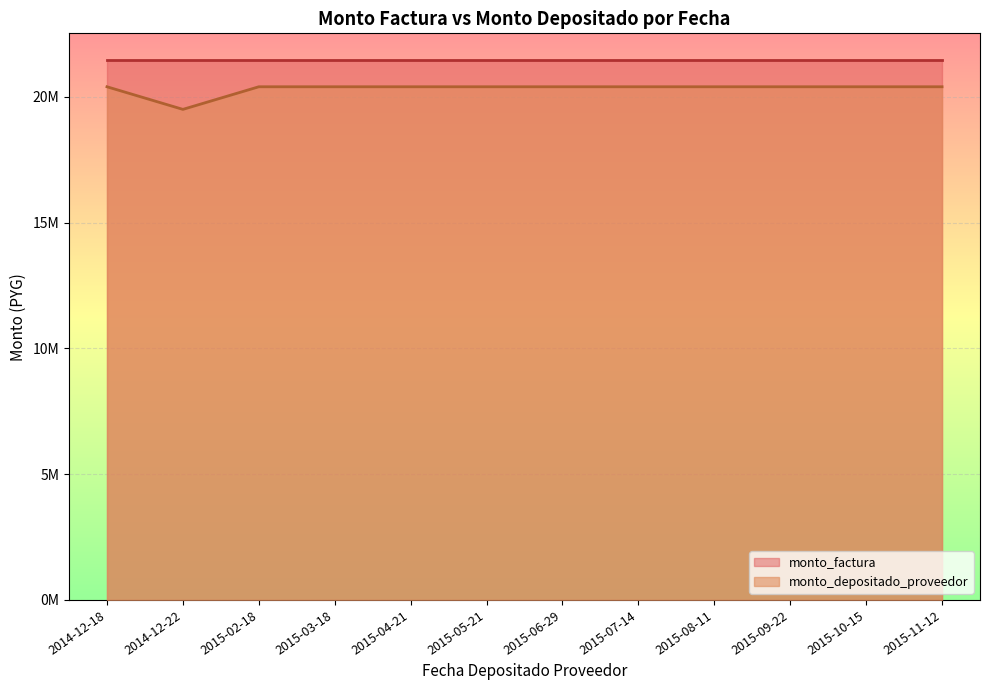

Rank the categories by value from lowest to highest.

2014-12-22, 2014-12-18, 2015-02-18, 2015-03-18, 2015-04-21, 2015-05-21, 2015-06-29, 2015-07-14, 2015-08-11, 2015-09-22, 2015-10-15, 2015-11-12